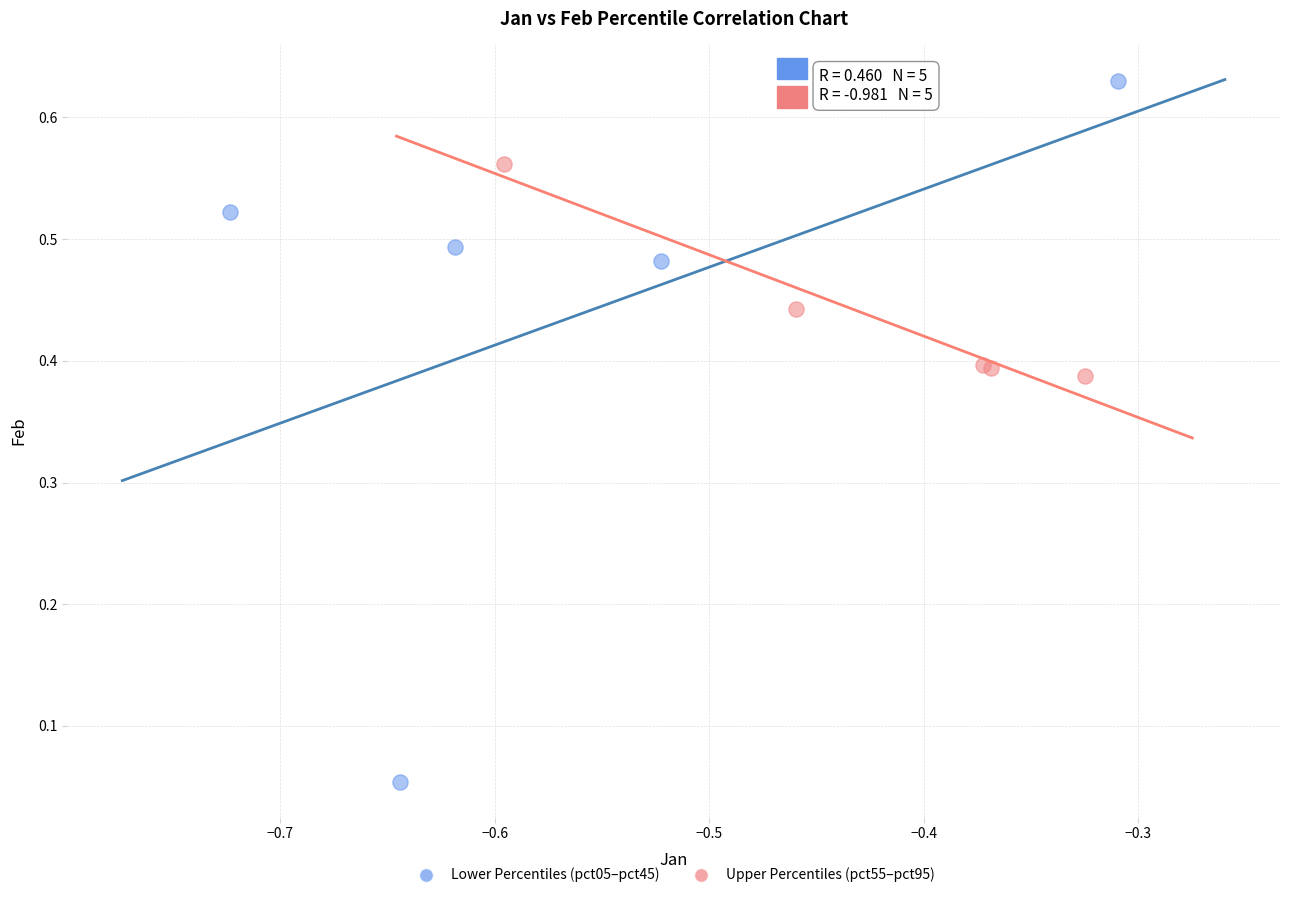

Which series has the largest Y range (max minus min)?

Lower Percentiles (pct05–pct45)